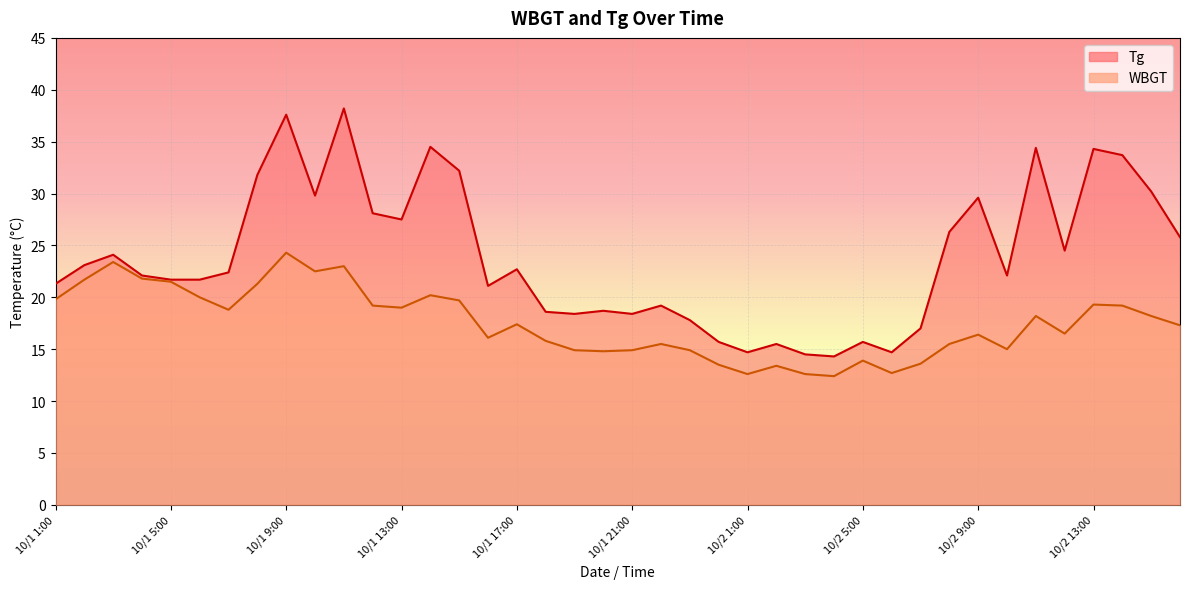

Rank the series by their average value, from highest to lowest.

Tg, WBGT